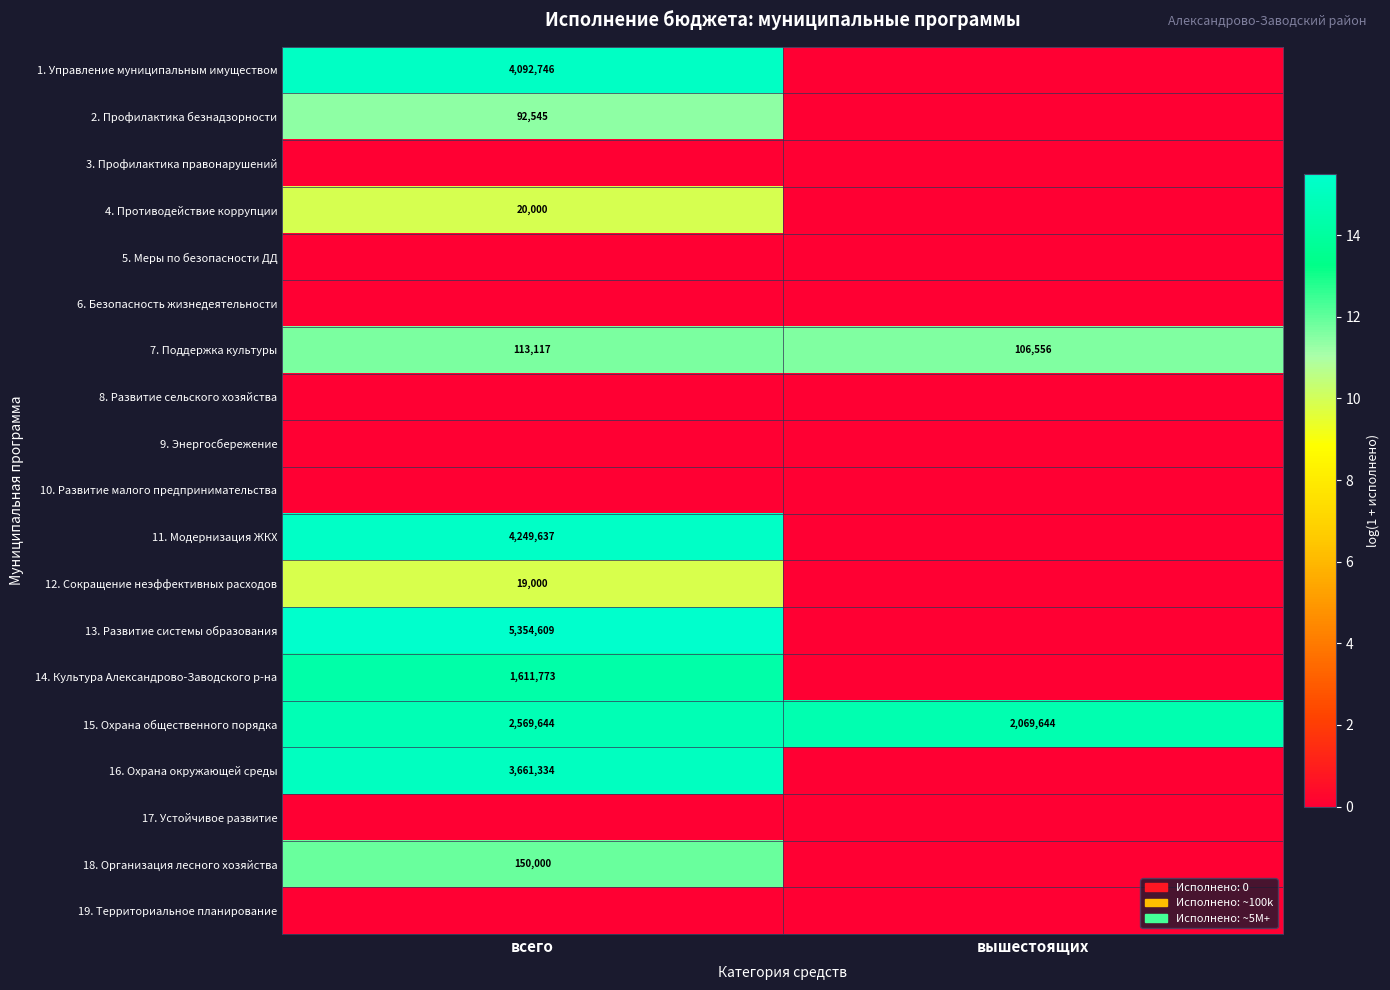

The 2. Профилактика безнадзорности series shows 92545 at всего. True or false?

True